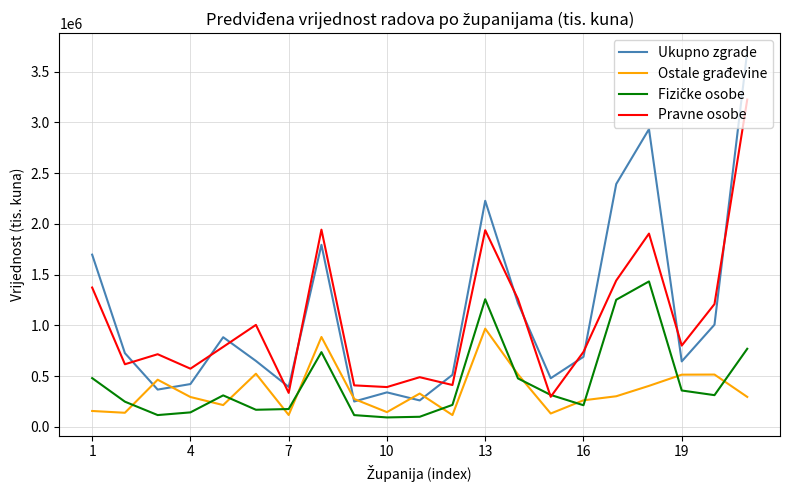

How many categories are shown in the chart?

21